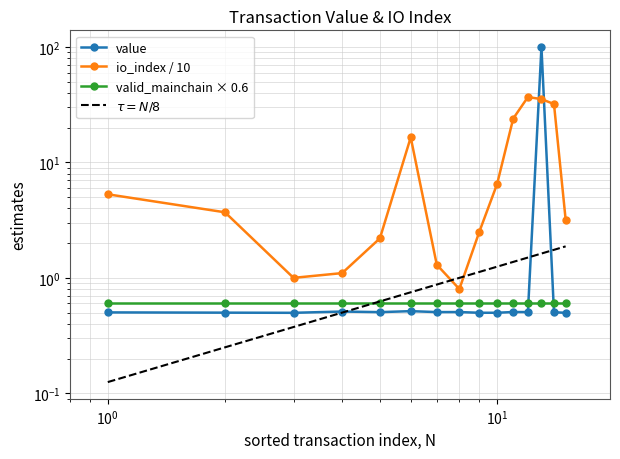

Does the chart have visible grid lines?

Yes